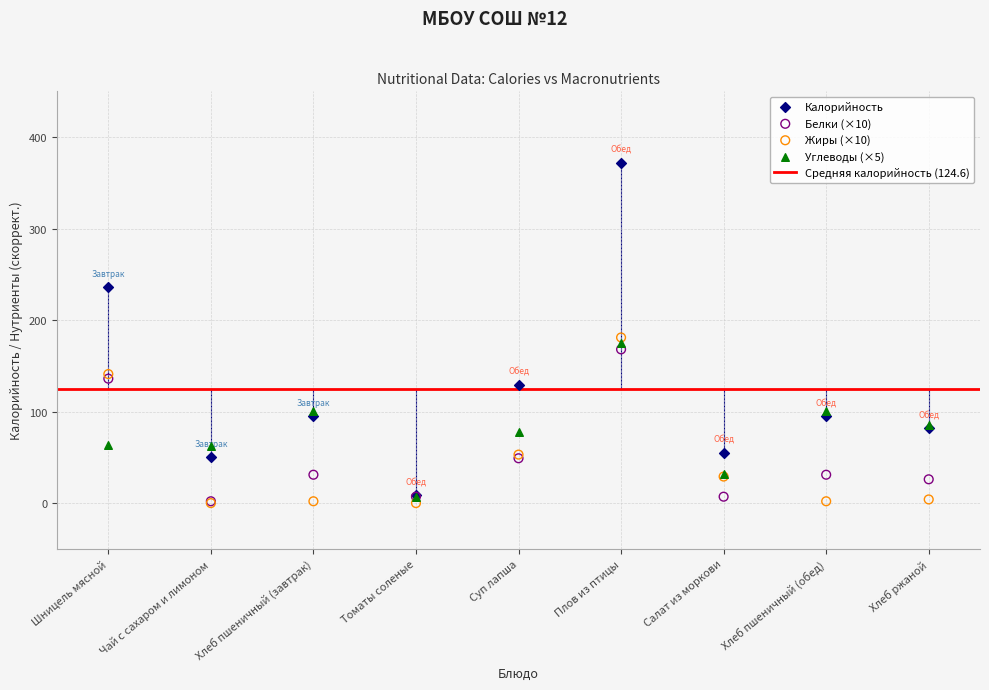

In the Калорийность series, what Y value is closest to 190?

235.9